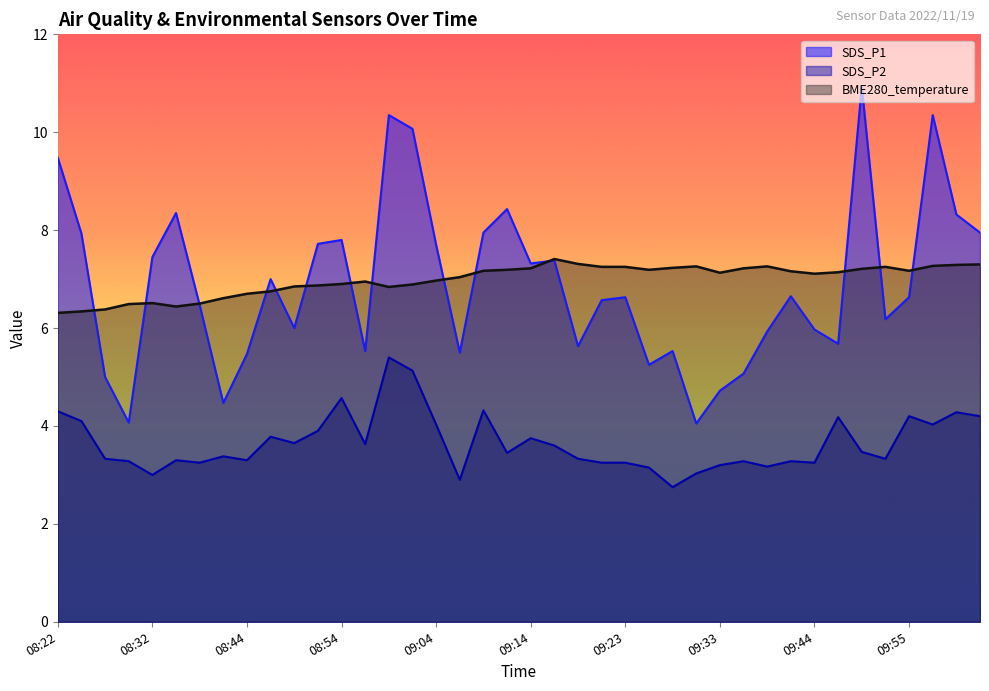

What is the minimum value for SDS_P2?

2.8